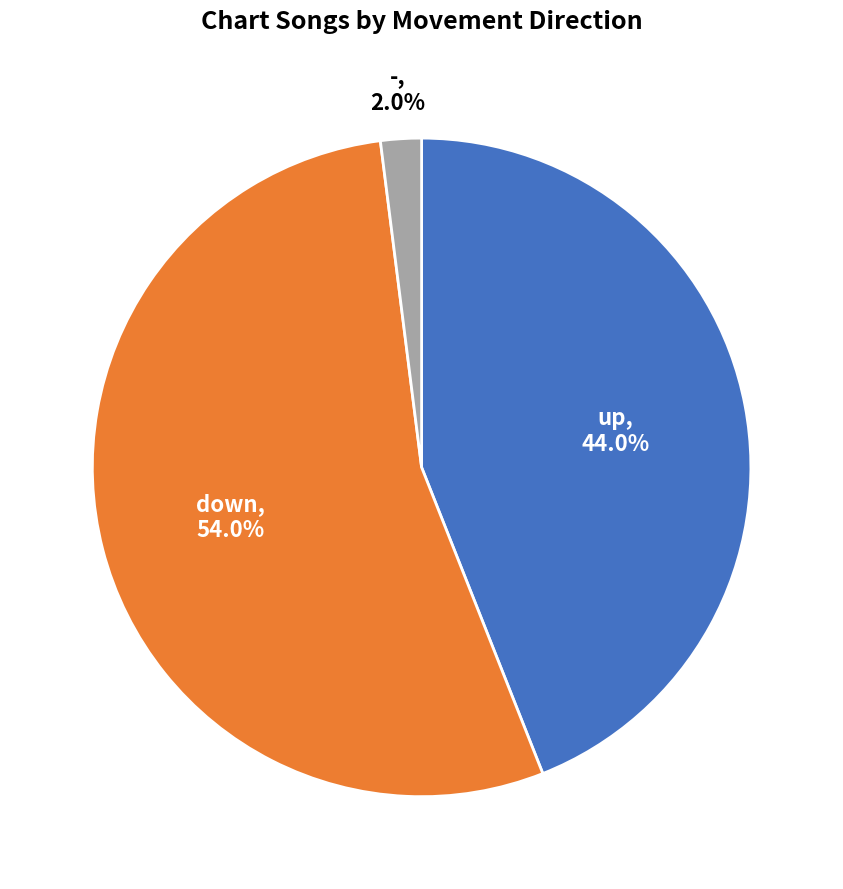

Between down and up, which is larger?

down